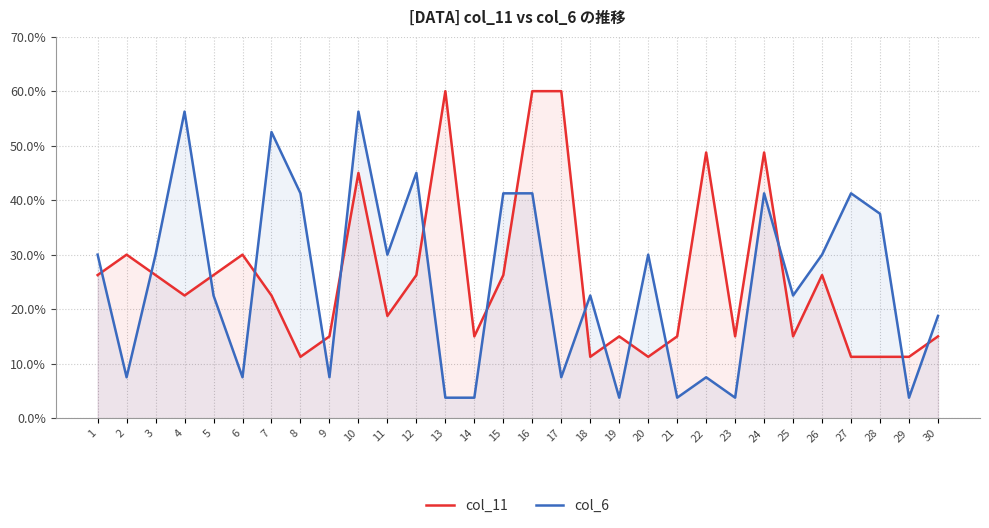

Which series ends up on top after the final intersection of col_6 and col_11?

col_6